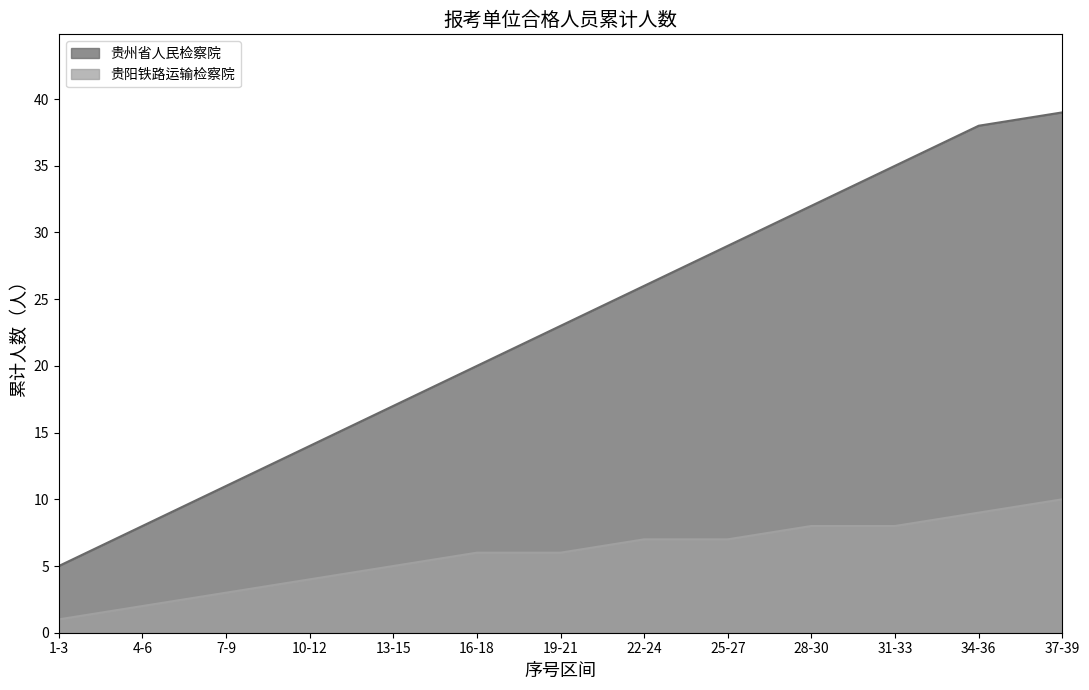

The 贵阳铁路运输检察院 series shows 1 at 7-9. True or false?

False